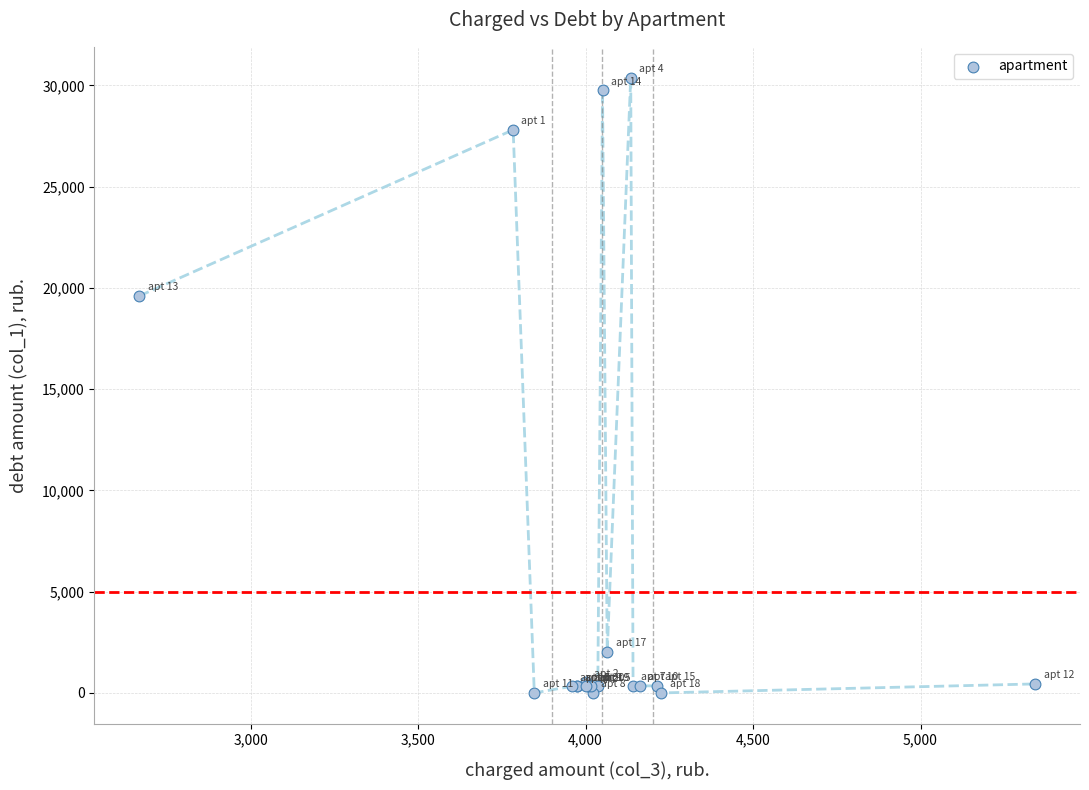

What Y value in the scatter plot is closest to 15194?

19605.8